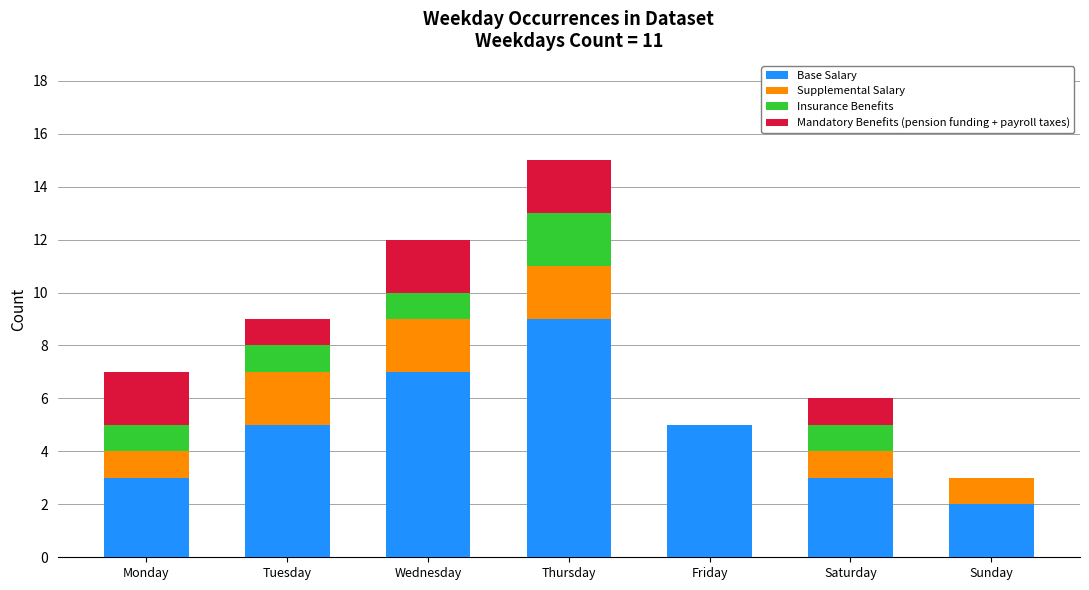

What is the total value across all series at Sunday?

3